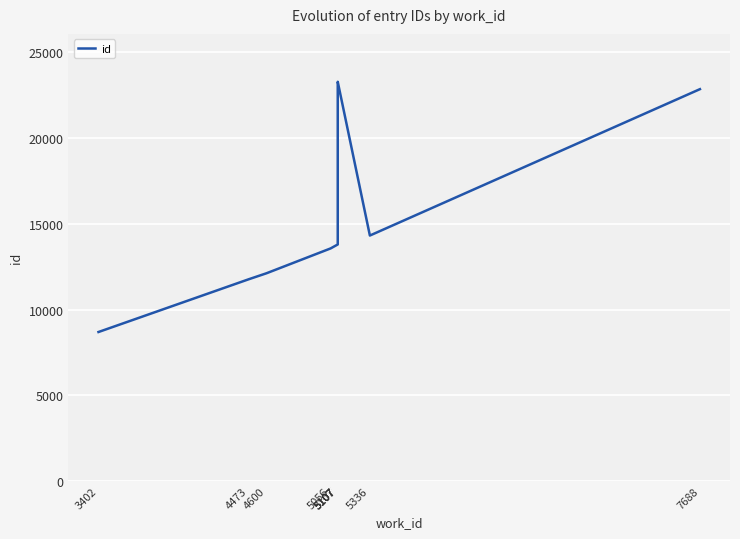

True or false: there are more than 0 points higher than both neighbors.

True